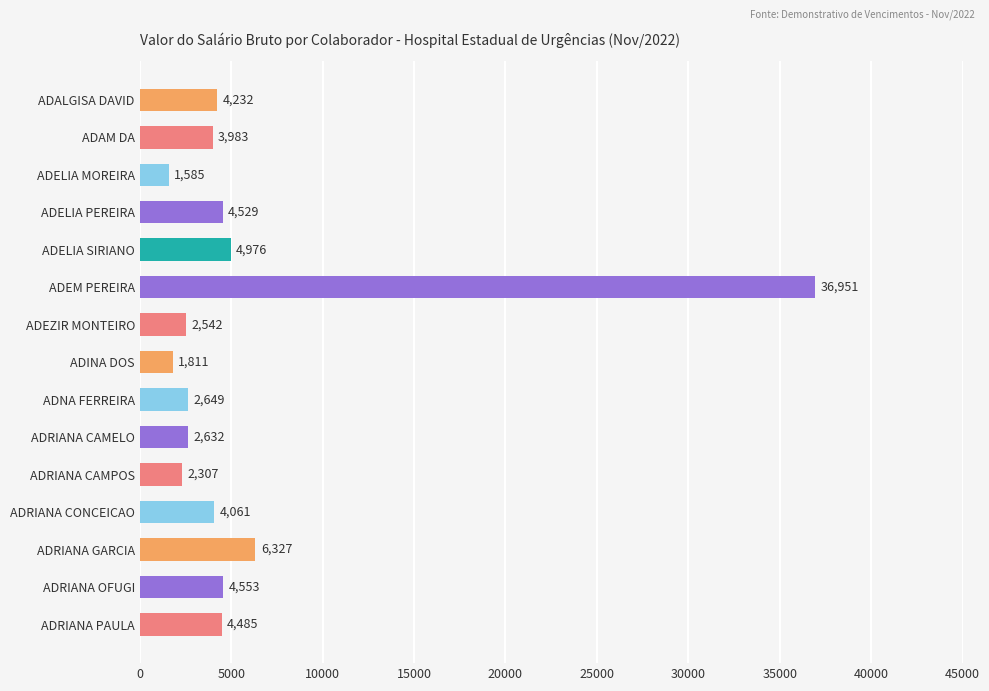

What is the value of the 2nd bar from the top?

3983.4